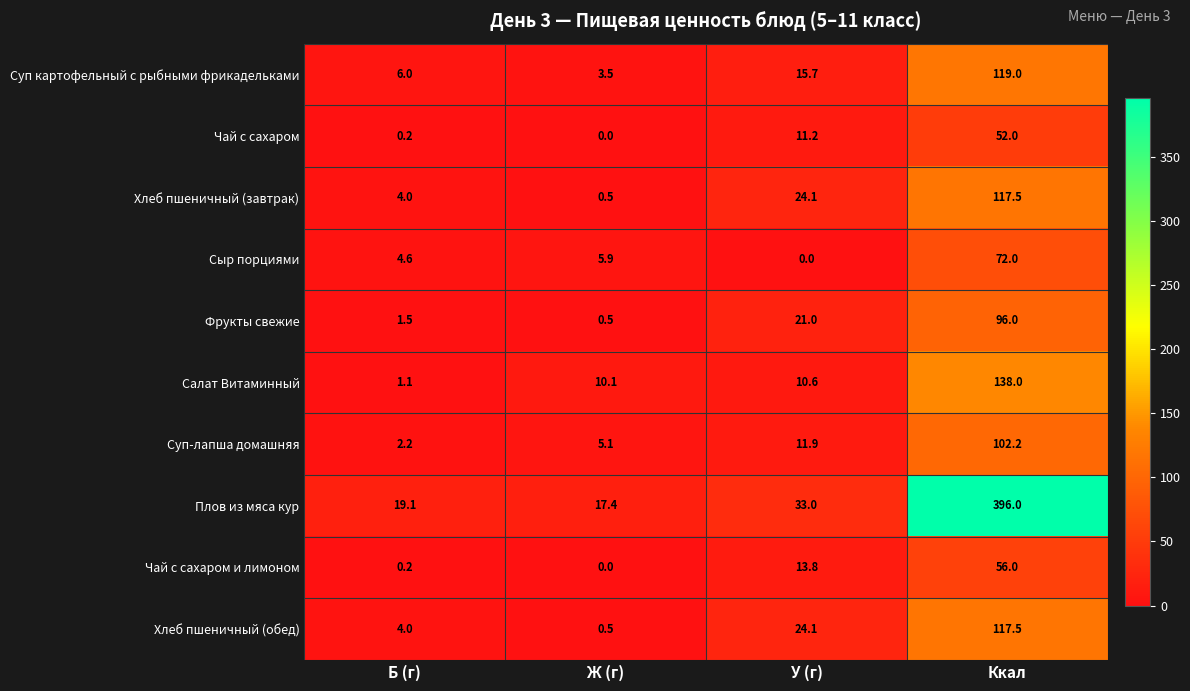

What is the sum of all Плов из мяса кур values?

465.5